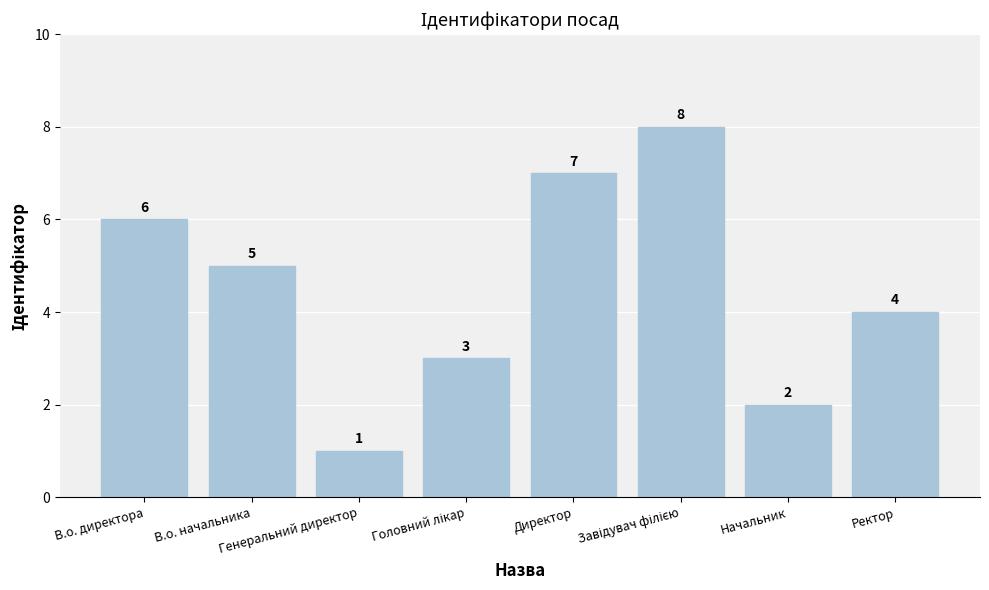

What is the maximum value shown in the chart?

8